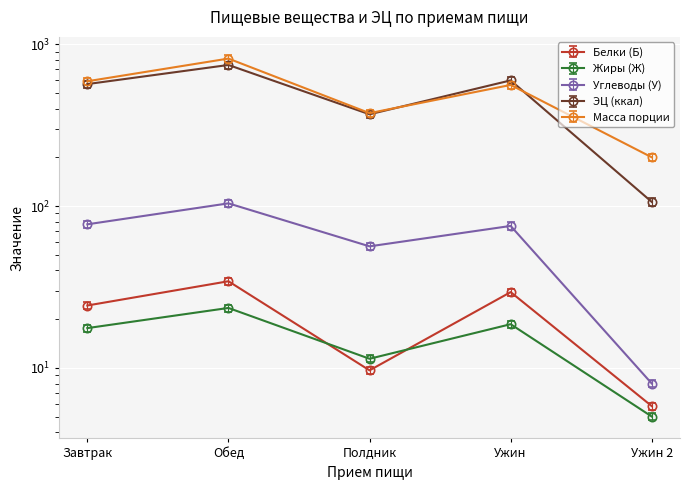

Reading left to right, transcribe all the data shown in this chart.

Белки (Б): Завтрак=24.3	Обед=34.3	Полдник=9.7	Ужин=29.4	Ужин 2=5.8
Жиры (Ж): Завтрак=17.6	Обед=23.4	Полдник=11.4	Ужин=18.6	Ужин 2=5.0
Углеводы (У): Завтрак=77.1	Обед=103.9	Полдник=56.3	Ужин=75.3	Ужин 2=8.0
ЭЦ (ккал): Завтрак=595.2	Обед=781.3	Полдник=387.2	Ужин=627.3	Ужин 2=111.3